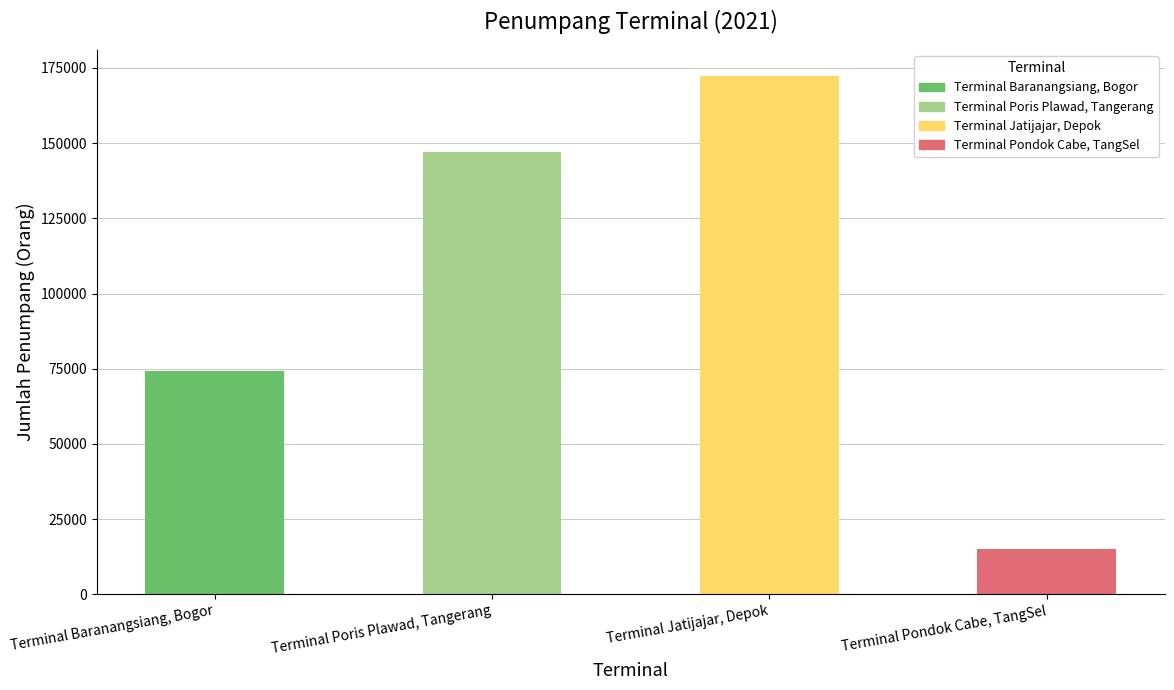

Which has a higher value, Terminal Jatijajar, Depok or Terminal Baranangsiang, Bogor?

Terminal Jatijajar, Depok